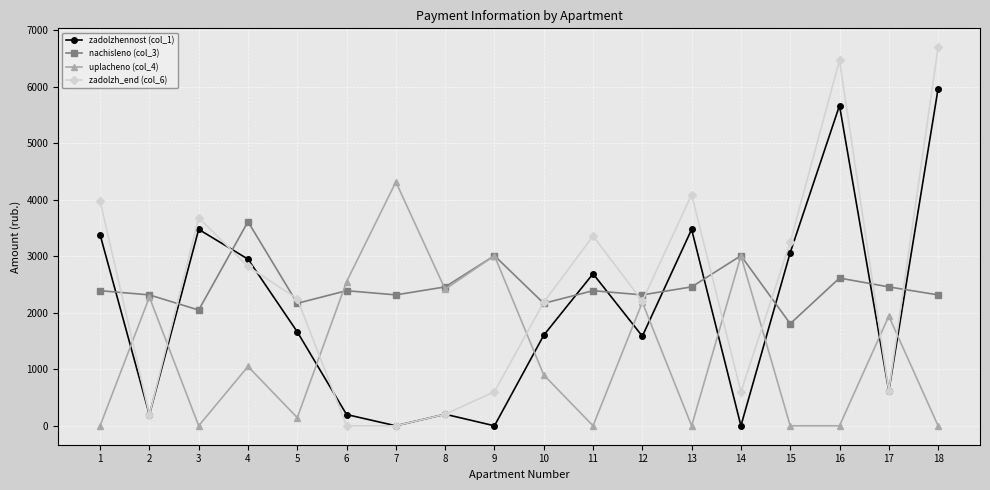

What is the sum of the zadolzhennost (col_1) values at 17 and 14?

615.7